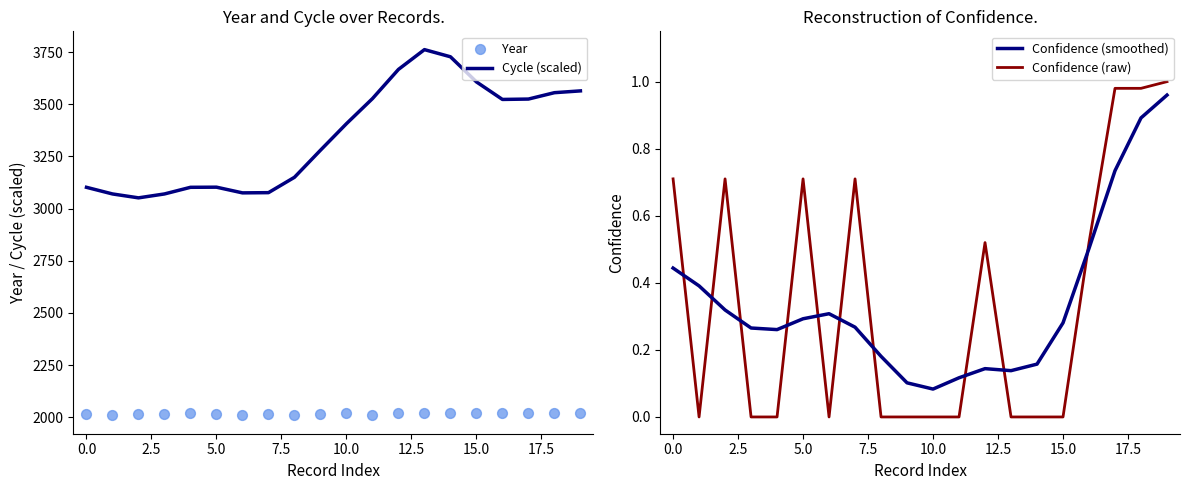

Which series ends up on top after the final intersection of Confidence (smoothed) and Confidence (raw)?

Confidence (raw)